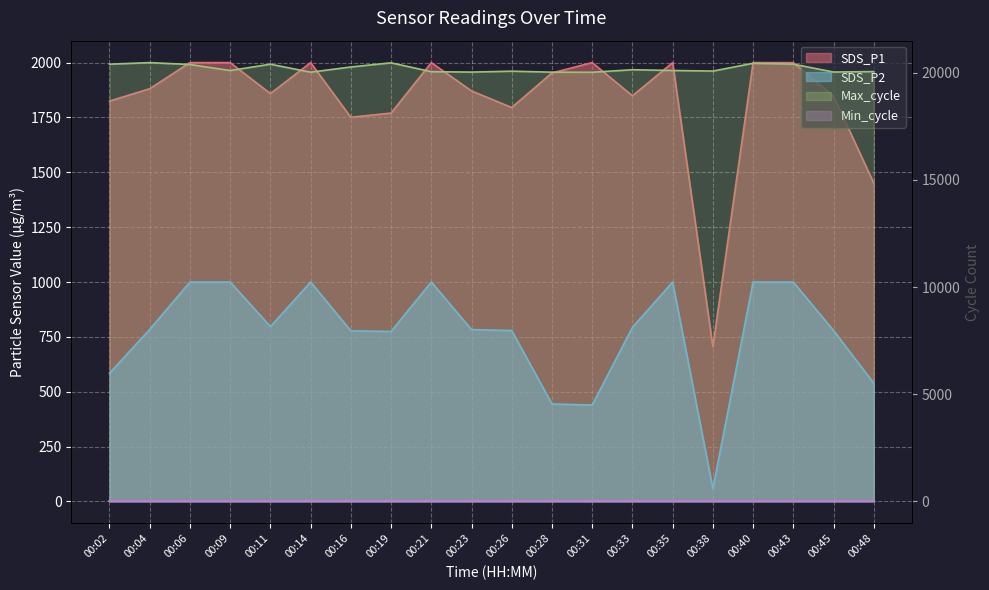

Which series has the largest range (max minus min)?

SDS_P1